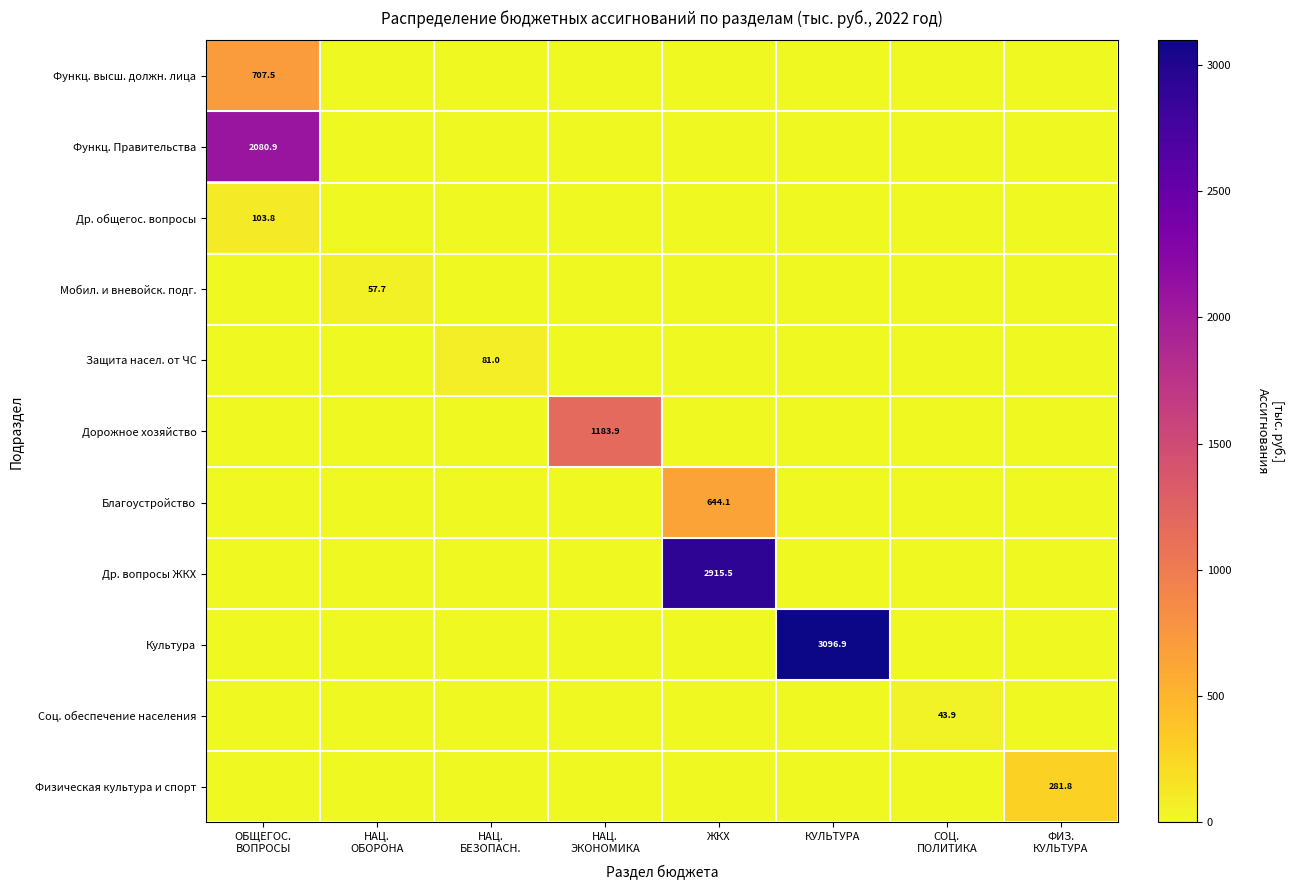

At which label does Др. общегос. вопросы reach its minimum?

НАЦ. ОБОРОНА